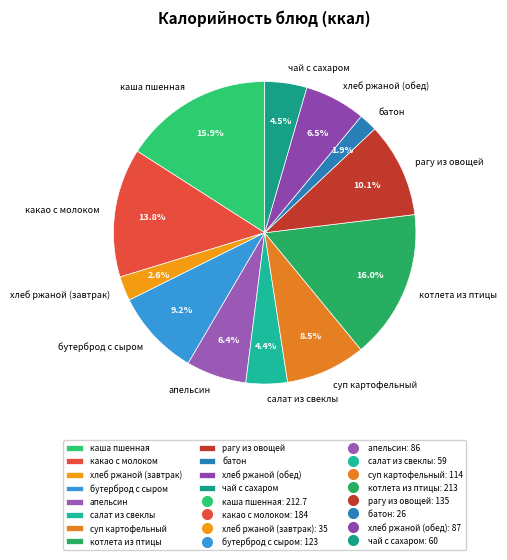

Is there any slice that represents more than half of the pie?

No